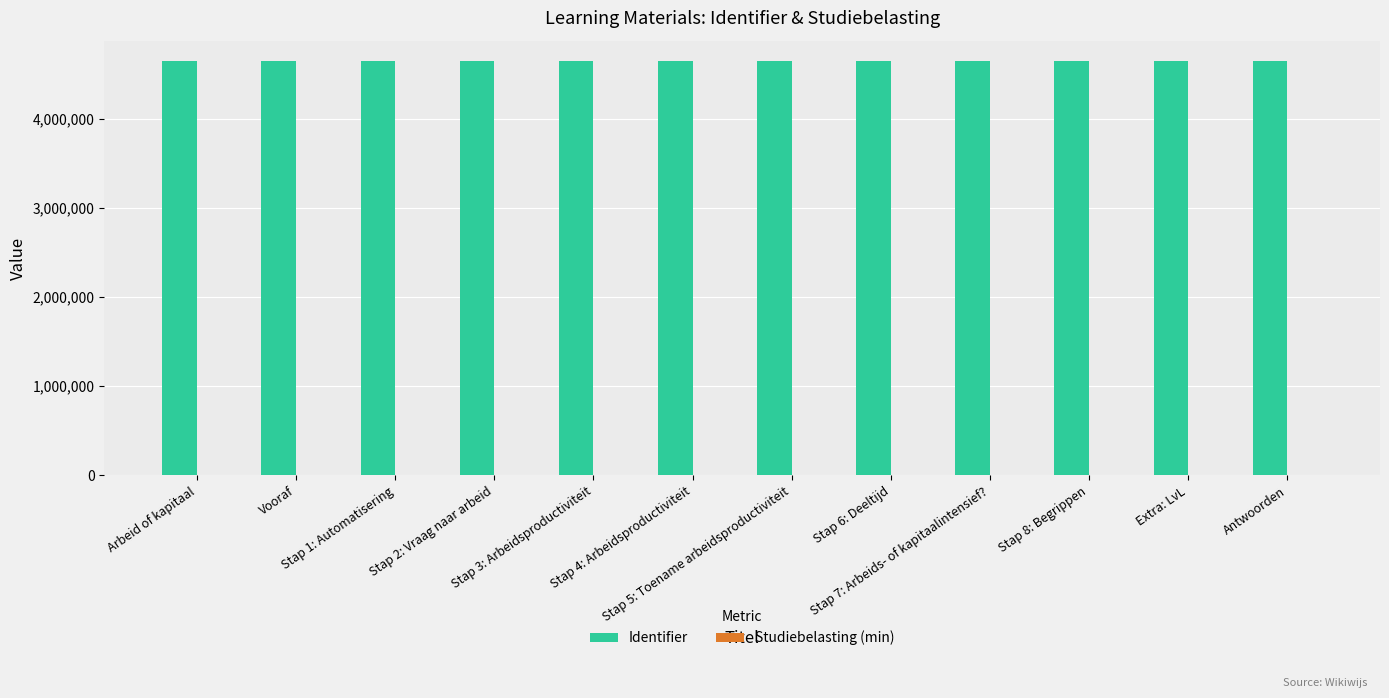

What is the total value across all series at Stap 5: Toename arbeidsproductiviteit?

4648498